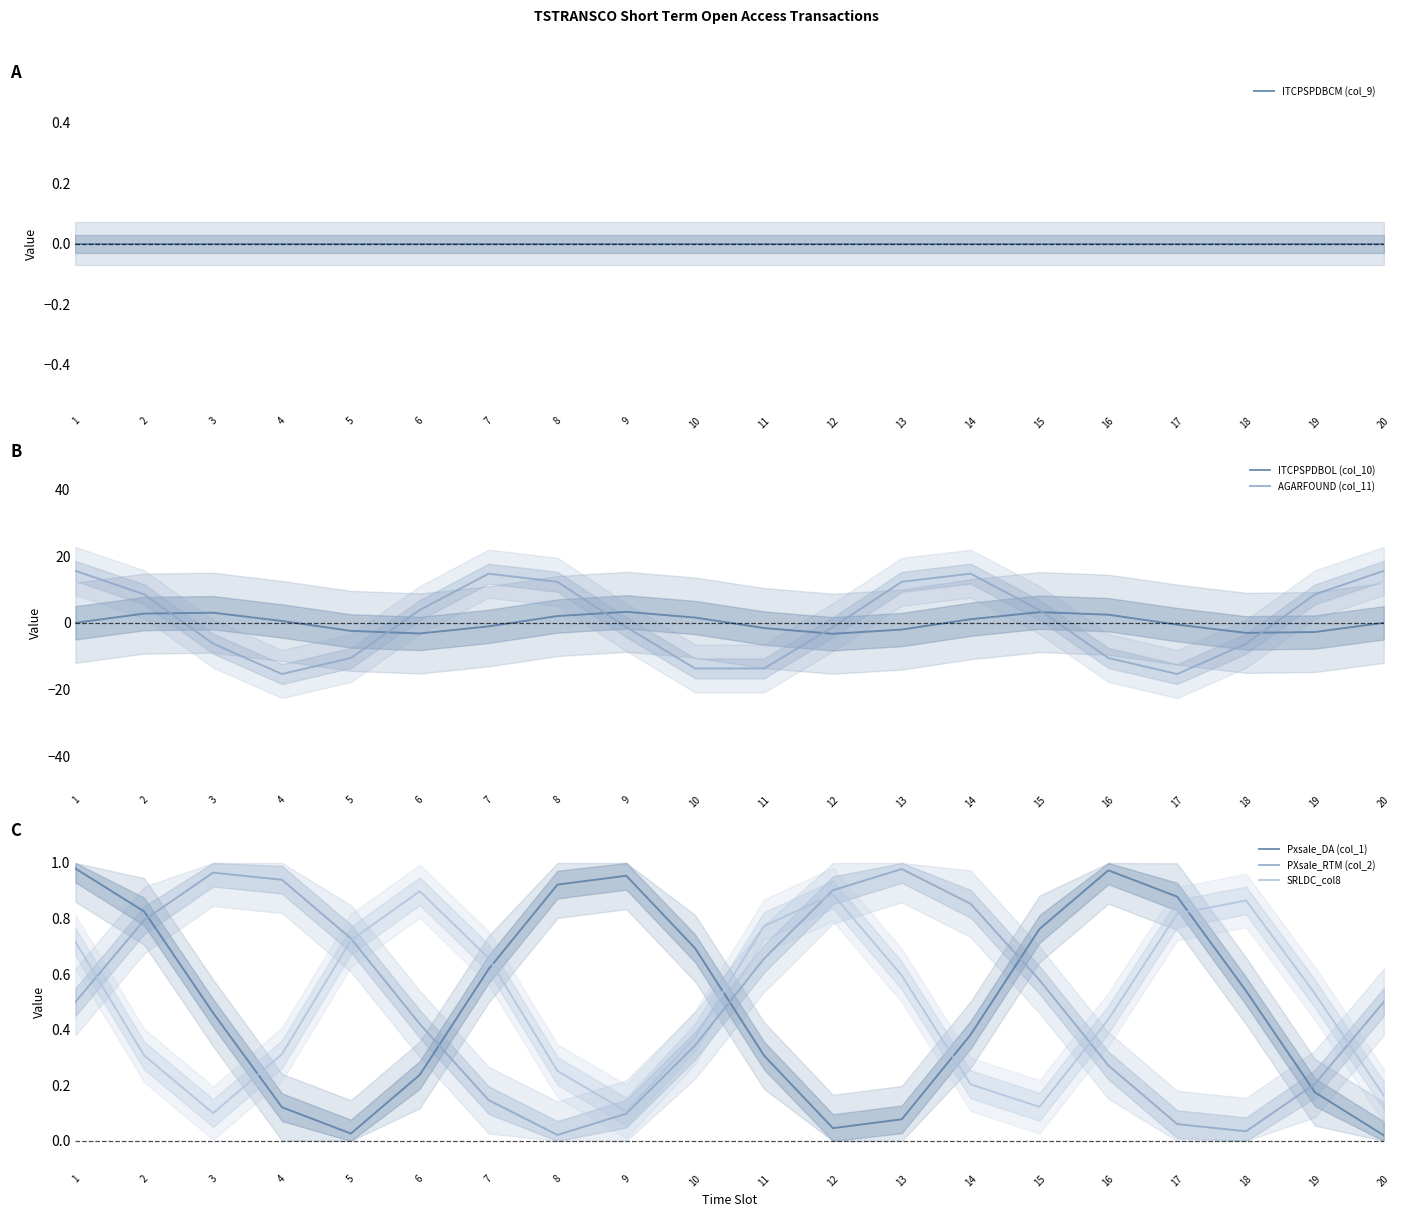

Is it true that ITCPSPDBCM (col_9) equals 0.0 at 8?

True